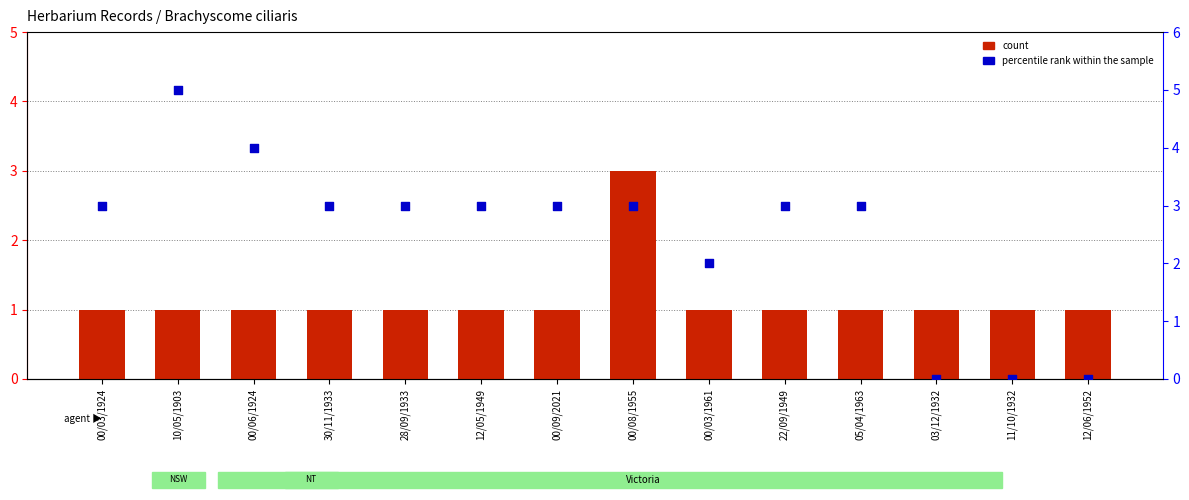

Which series contains the lowest Y value?

percentile rank within the sample